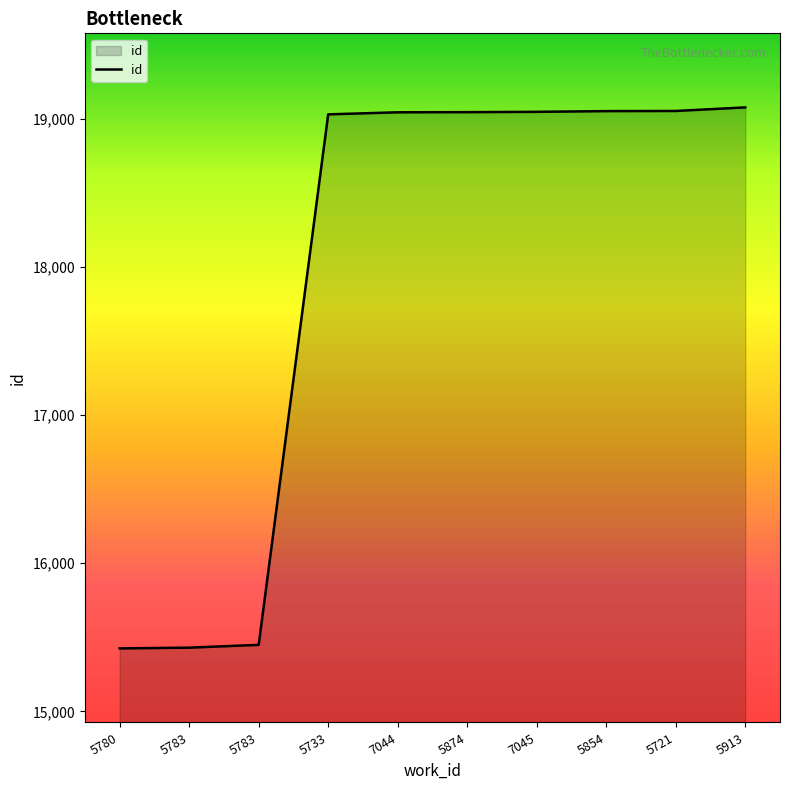

How many lines are shown in the chart?

1